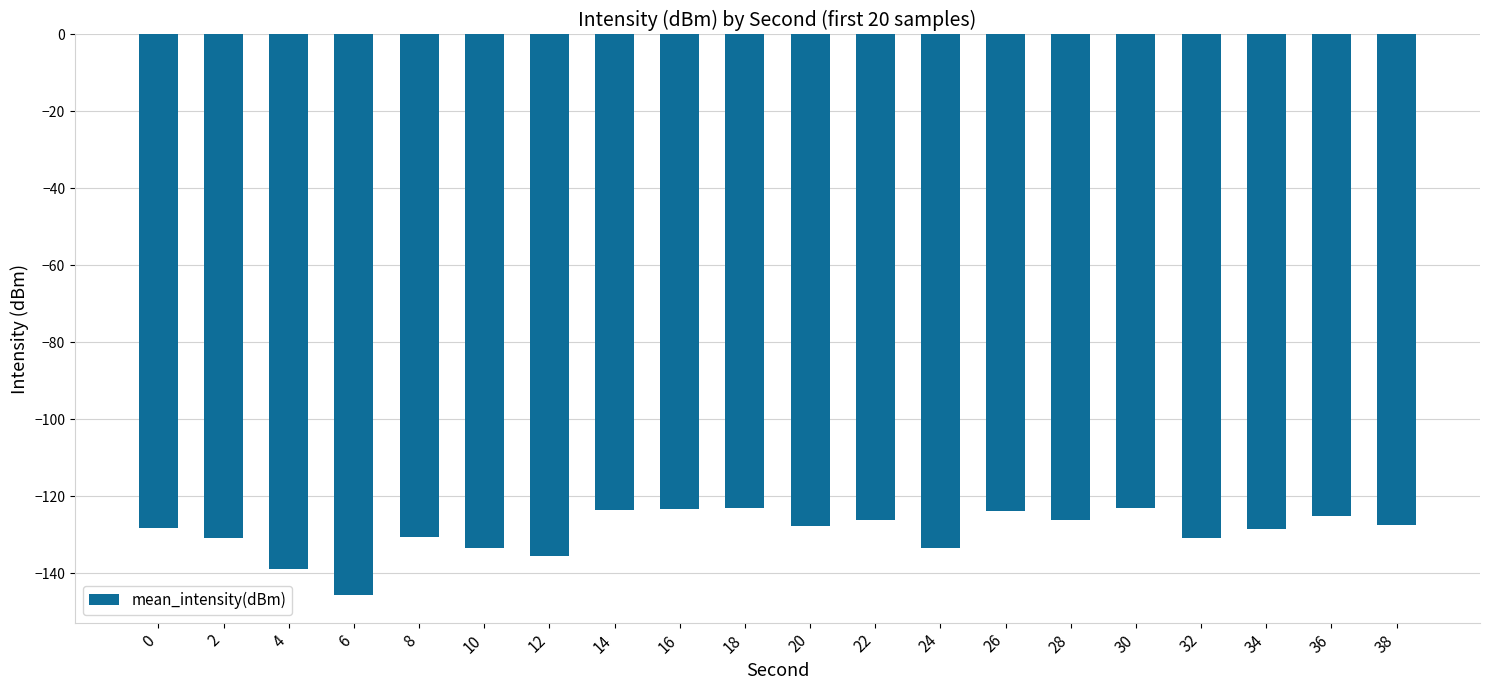

What is the minimum value shown in the chart?

-145.5